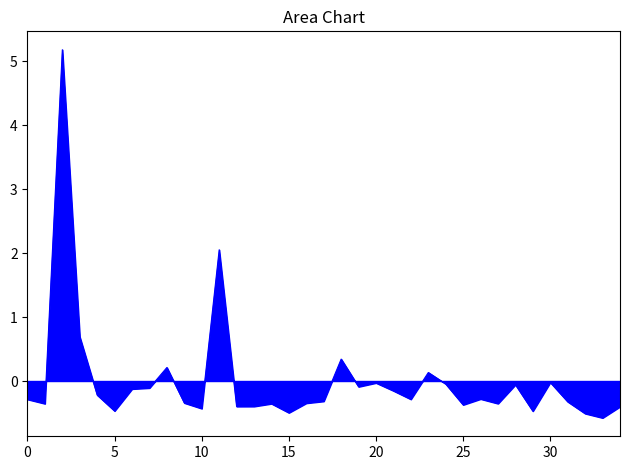

What is the smallest value displayed?

-0.6